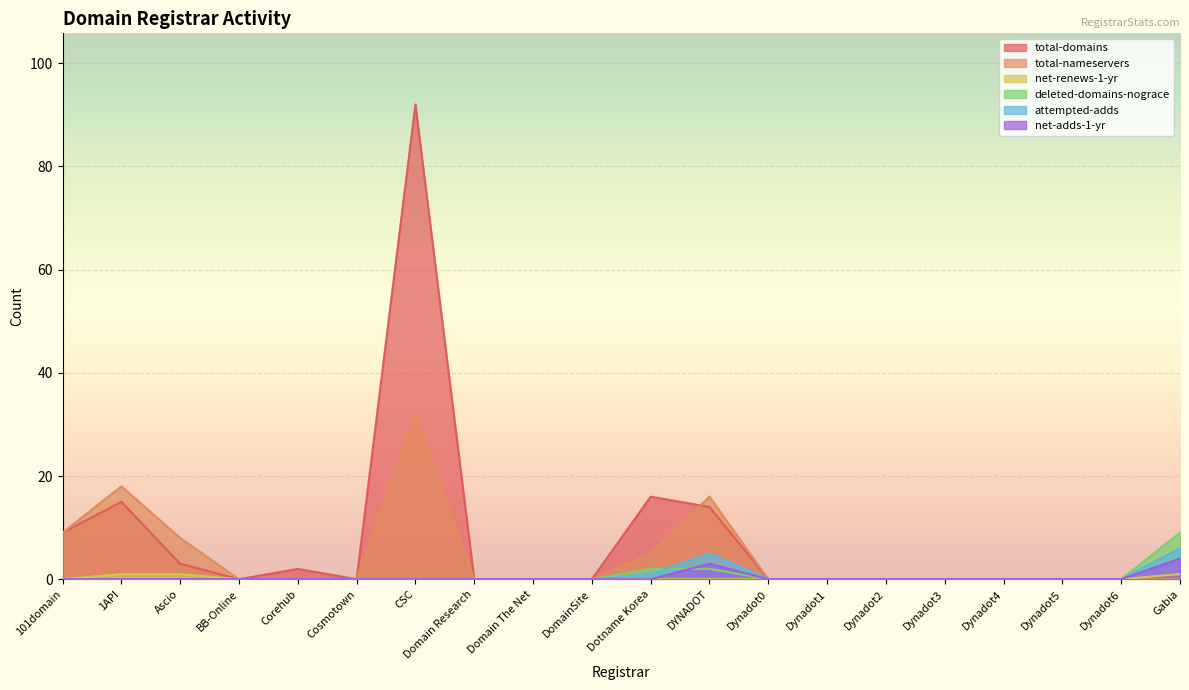

Reading left to right, transcribe all the data shown in this chart.

total-domains: 9	15	3	0	2	0	92	0	0	0	16	14	0	0	0	0	0	0	0	0
total-nameservers: 9	18	8	0	0	0	32	0	0	0	5	16	0	0	0	0	0	0	0	0
net-renews-1-yr: 0	1	1	0	0	0	0	0	0	0	0	0	0	0	0	0	0	0	0	1
deleted-domains-nograce: 0	0	0	0	0	0	0	0	0	0	2	2	0	0	0	0	0	0	0	9
attempted-adds: 0	0	0	0	0	0	0	0	0	0	1	5	0	0	0	0	0	0	0	6
net-adds-1-yr: 0	0	0	0	0	0	0	0	0	0	0	3	0	0	0	0	0	0	0	4